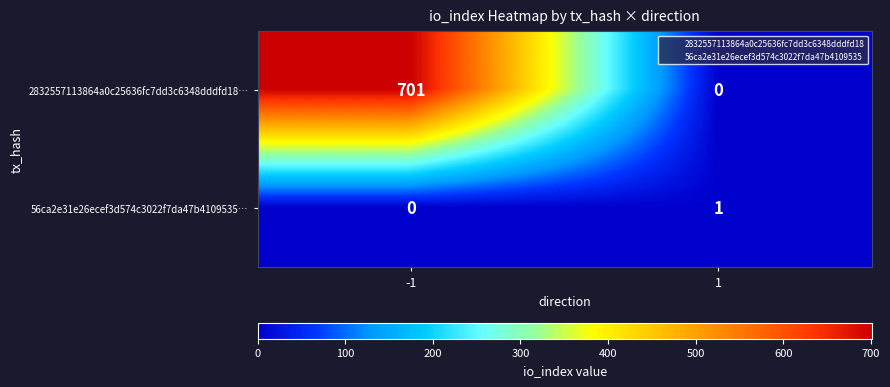

What is the sum of all 2832557113864a0c25636fc7dd3c6348dddfd18… values?

701